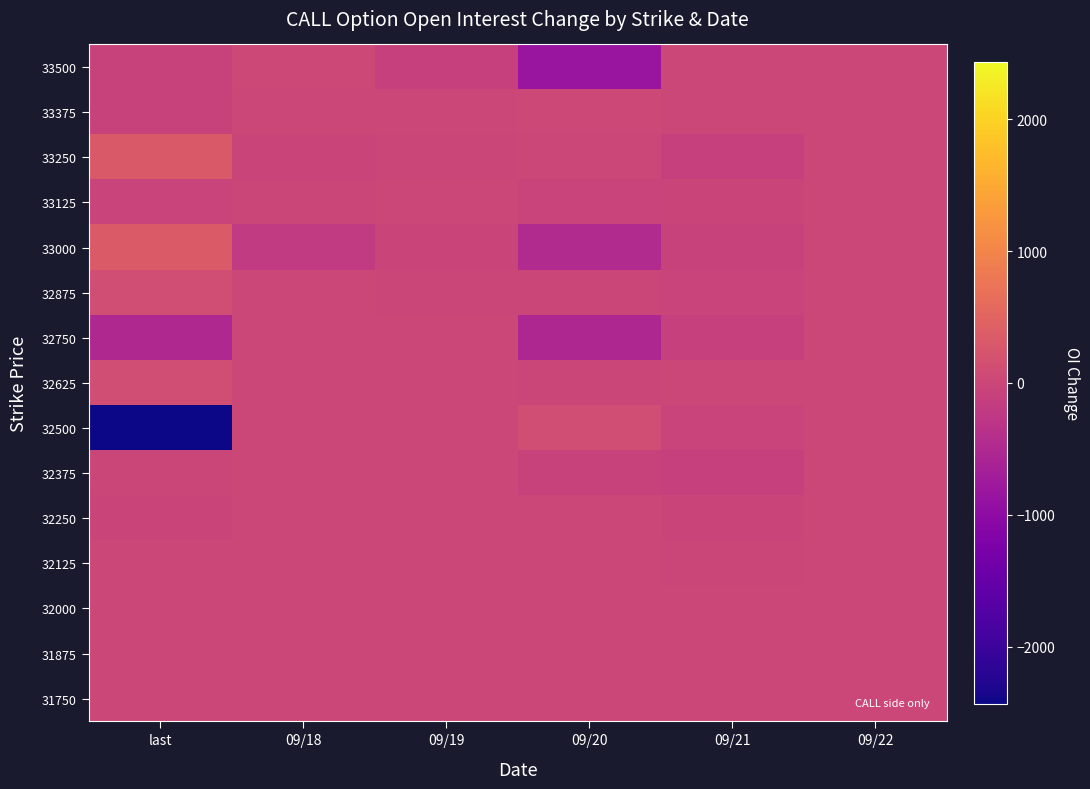

What is the difference between the highest and lowest values at 09/21?

114